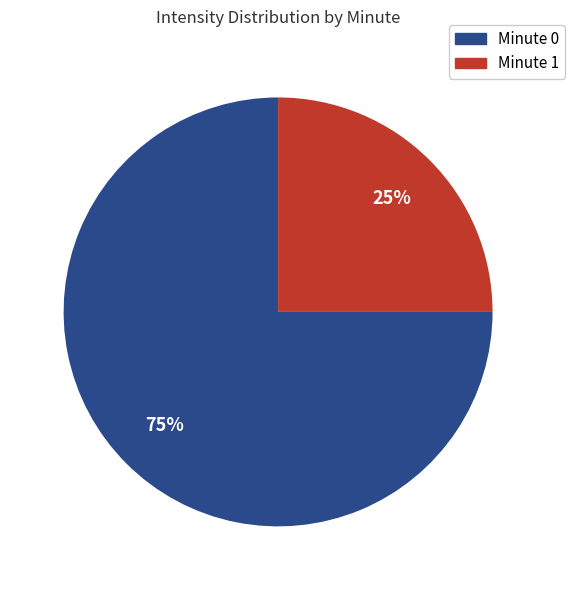

To the nearest percent, what is the difference between the largest and smallest slice percentages?

50%